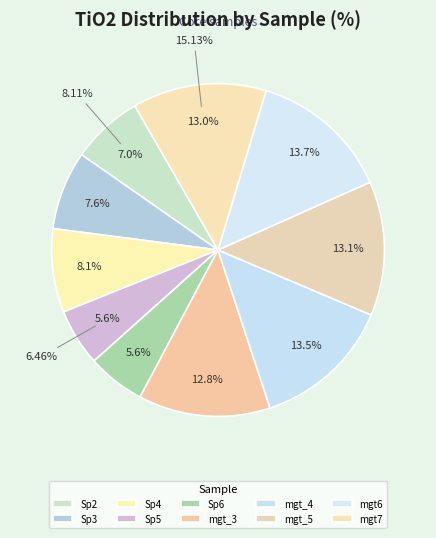

What percentage is NOT represented by DR26-1_mgt_4?

86.5%